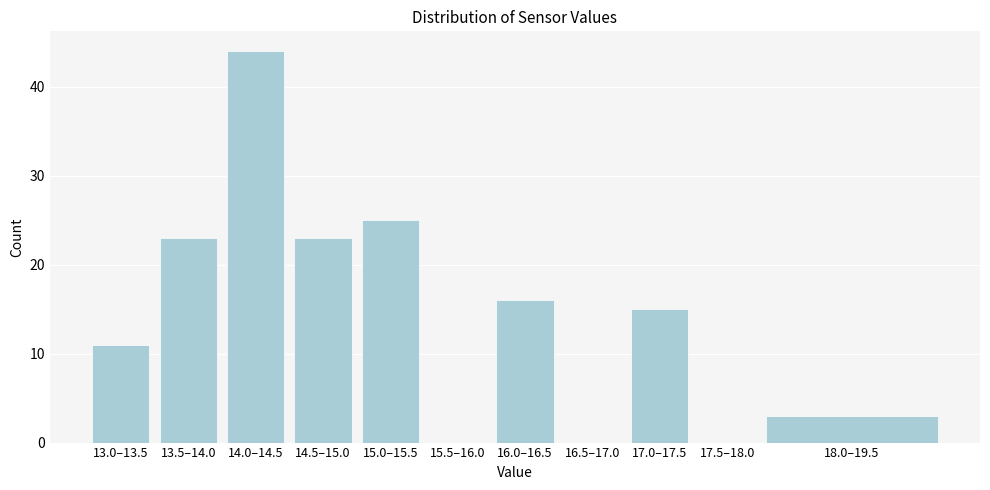

Reading left to right, transcribe all the data shown in this chart.

13.0–13.5=11	13.5–14.0=23	14.0–14.5=44	14.5–15.0=23	15.0–15.5=25	15.5–16.0=0	16.0–16.5=16	16.5–17.0=0	17.0–17.5=15	17.5–18.0=0	18.0–19.5=3